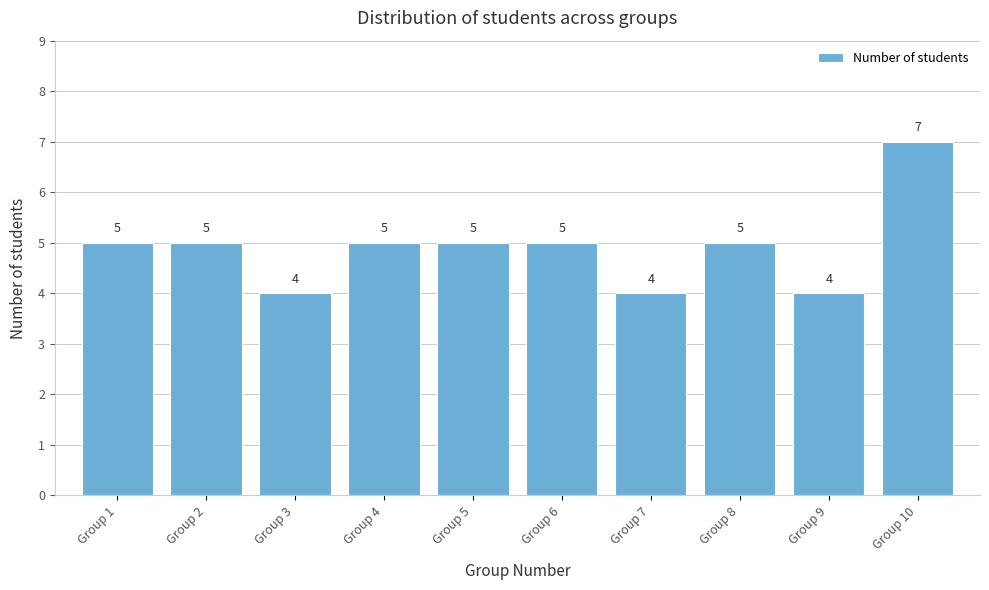

Reading right to left, what are all the values shown in this chart?

7	4	5	4	5	5	5	4	5	5